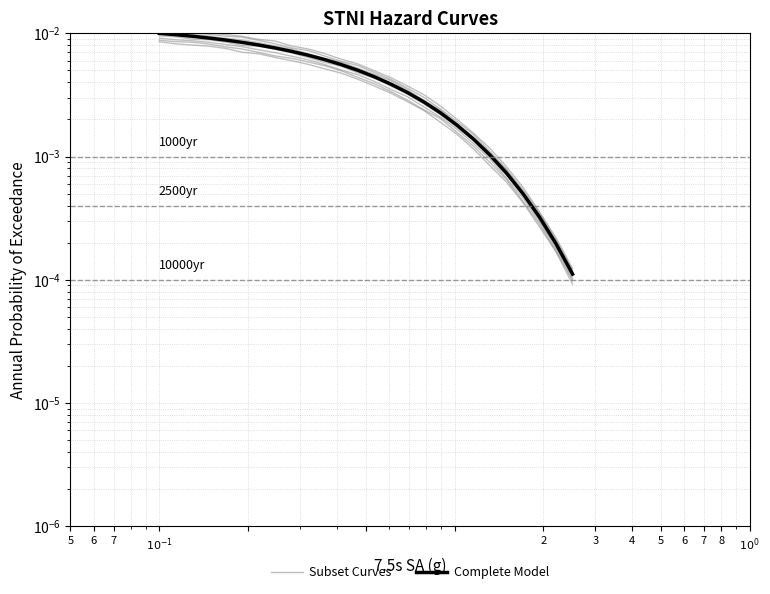

True or false: Subset Curves and Complete Model cross at least once.

False